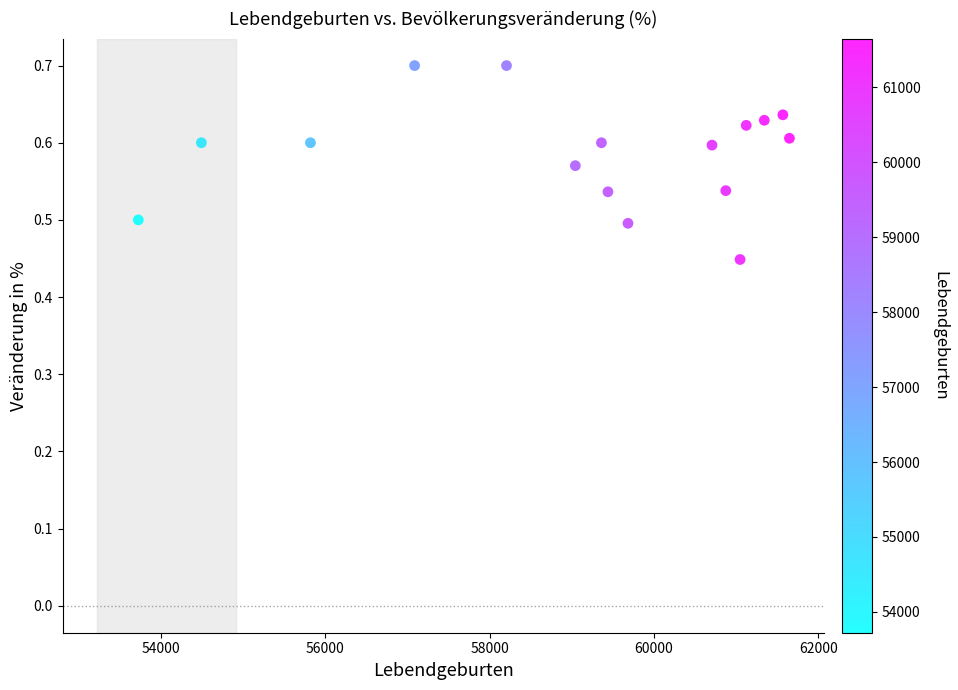

What is the range of Y values (max minus min)?

0.3